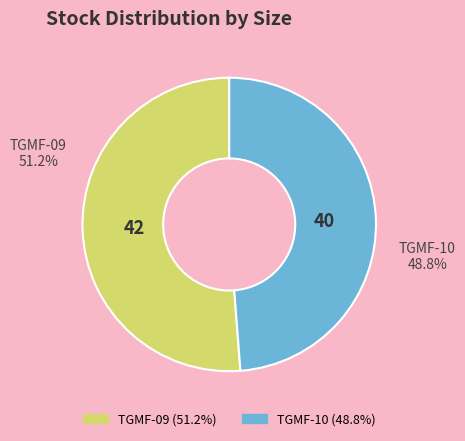

What is the total percentage of TGMF-10 and TGMF-09?

100.0%